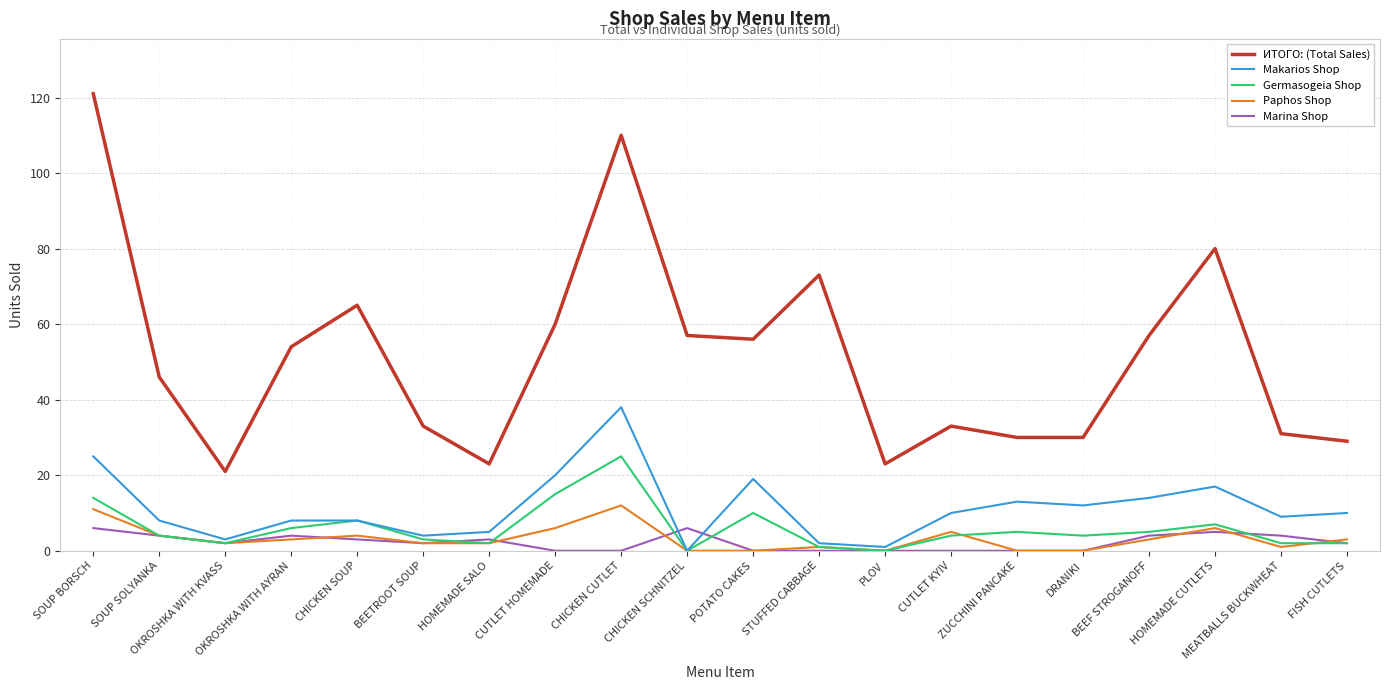

True or false: Paphos Shop and ИТОГО: (Total Sales) intersect in this chart.

False